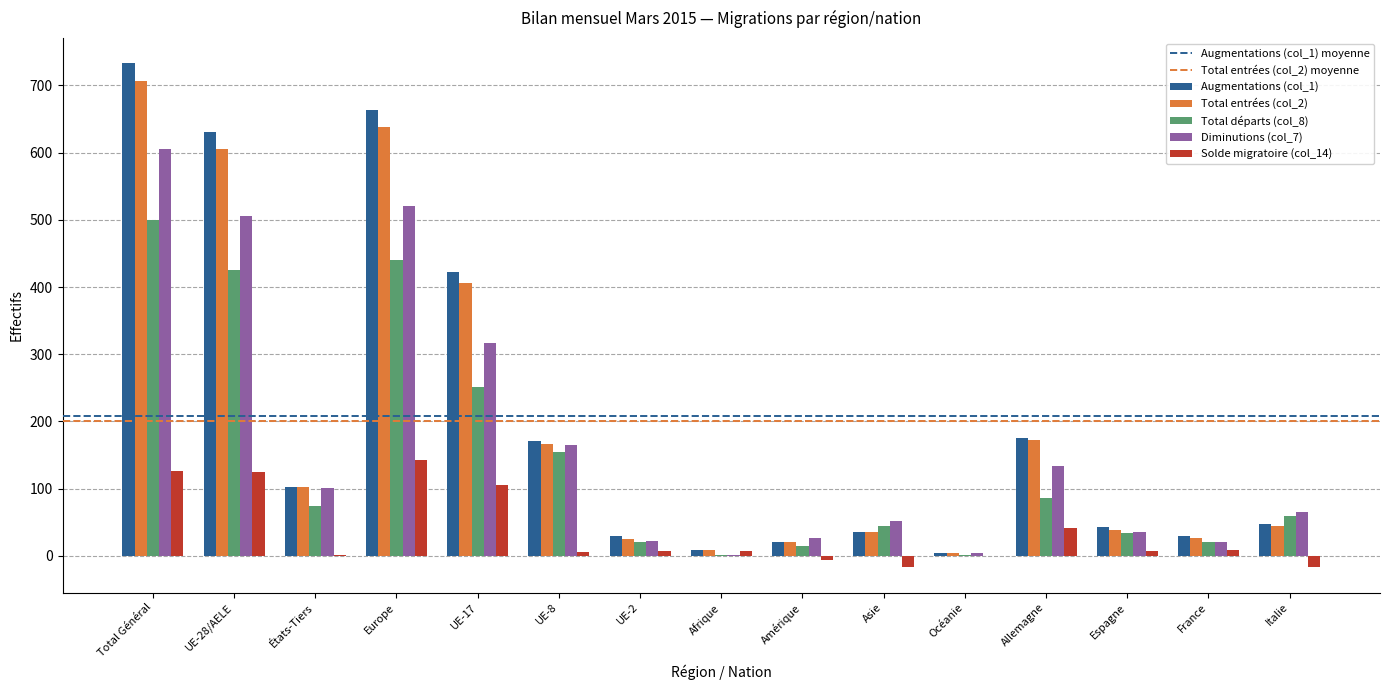

True or false: Total départs (col_8) has a value of 139 at Allemagne.

False